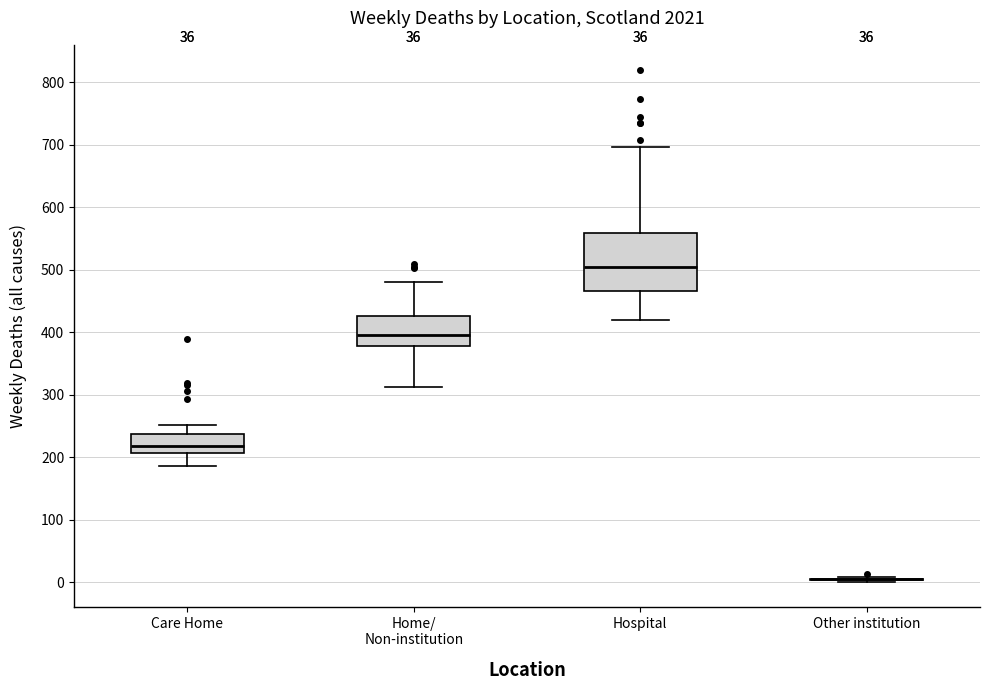

Reading left to right, transcribe this box plot: for each box, give where its median line is, the range the box spans, and where its two whiskers end, as read against the y-axis. The values are not printed on the chart, so give them approximately, as read against the axis.

Care Home: median 220, box 210 to 240, whiskers 190 to 250
Home/ Non-institution: median 400, box 380 to 430, whiskers 310 to 480
Hospital: median 500, box 470 to 560, whiskers 420 to 700
Other institution: box collapsed to a line at 10, whiskers 0 to 10